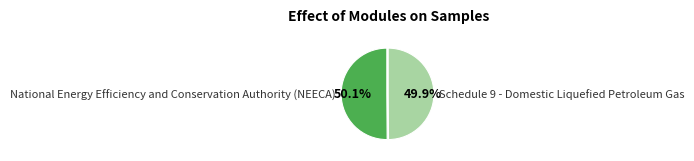

Is there a majority slice in this chart?

Yes